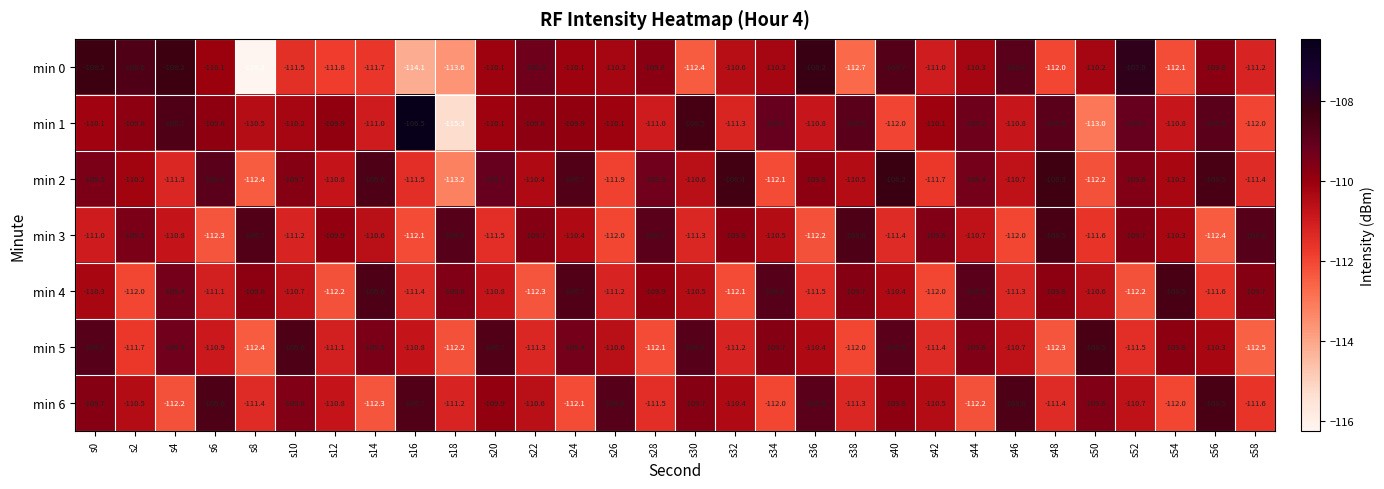

What is the difference between the maximum and minimum values in the min 4 series?

3.8